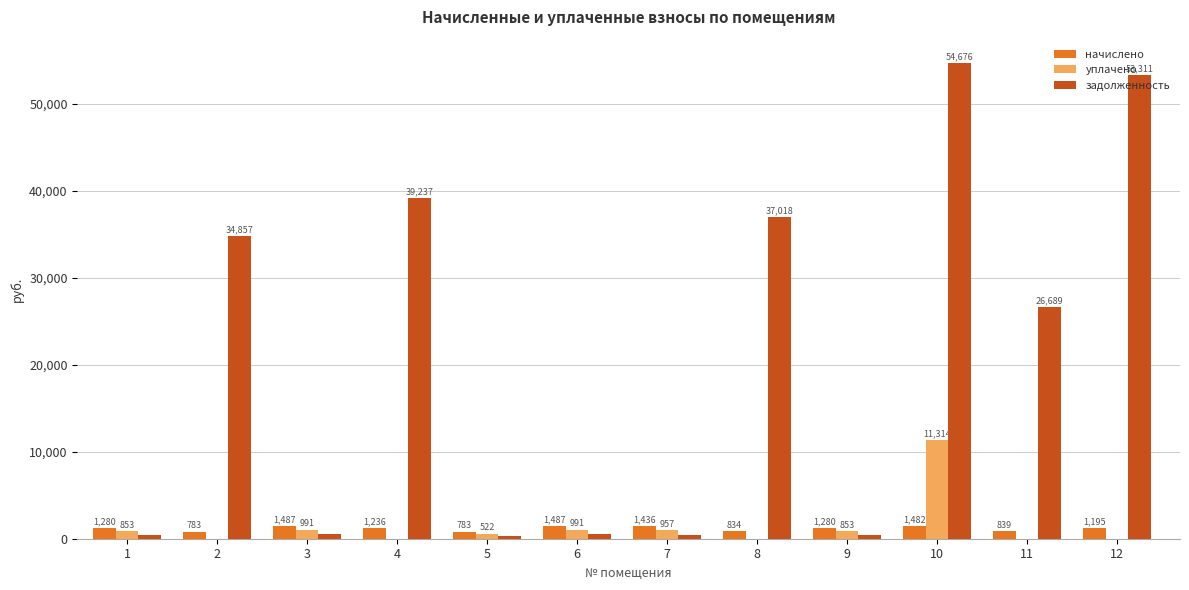

Read the уплачено value at 10.

11314.1